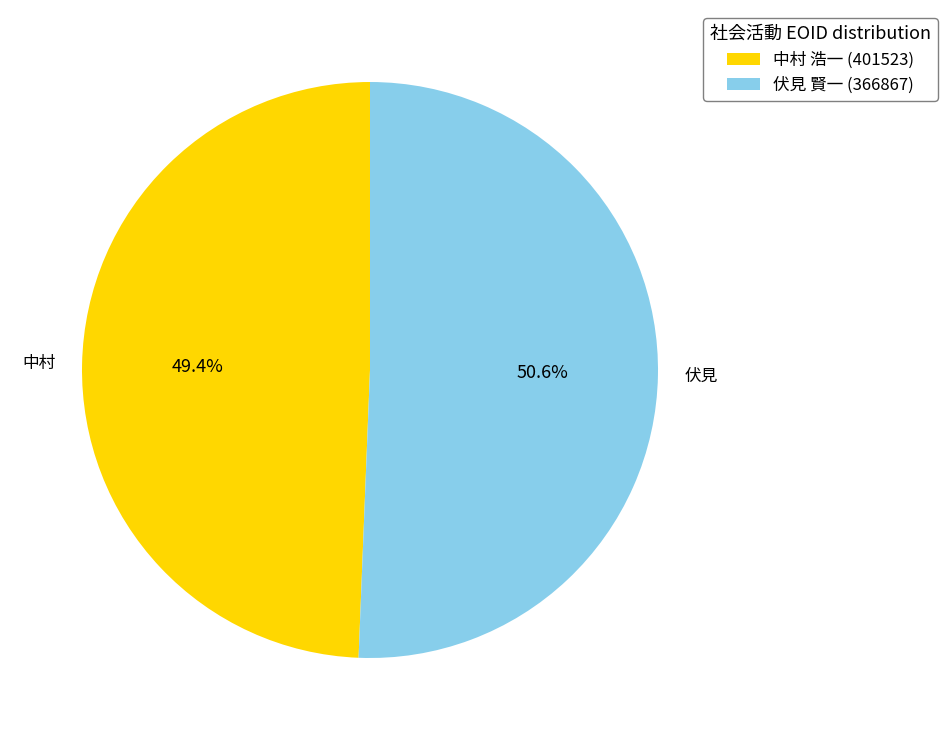

Rank the categories by value from lowest to highest.

中村 浩一 (401523), 伏見 賢一 (366867)